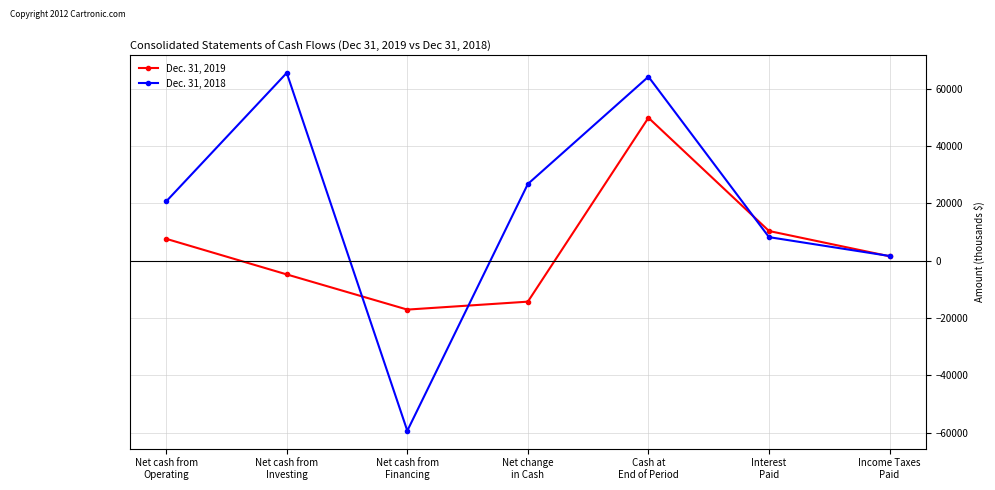

Is this an area chart (filled region under the line)?

No